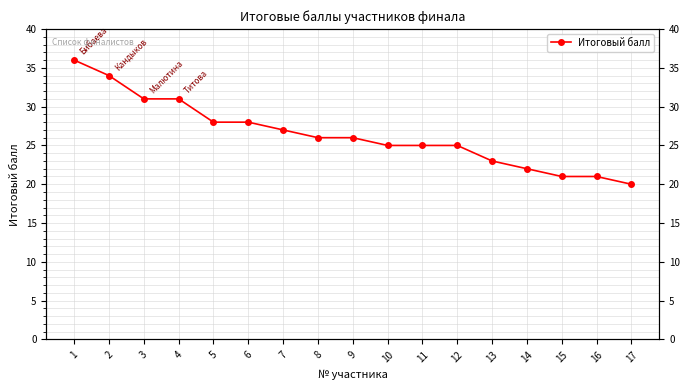

What is the smallest value displayed?

20